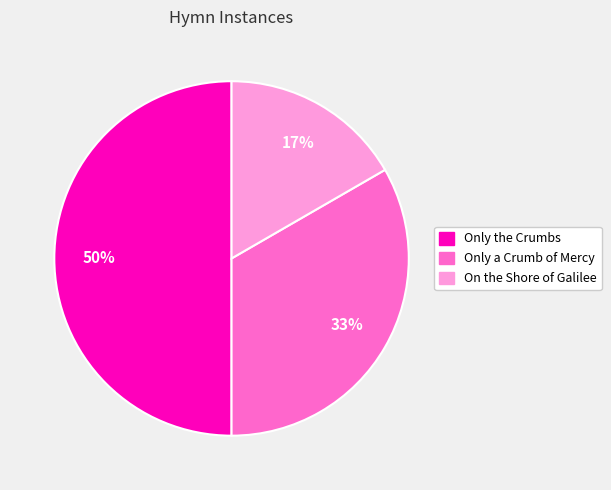

Count the number of slices in the pie.

3